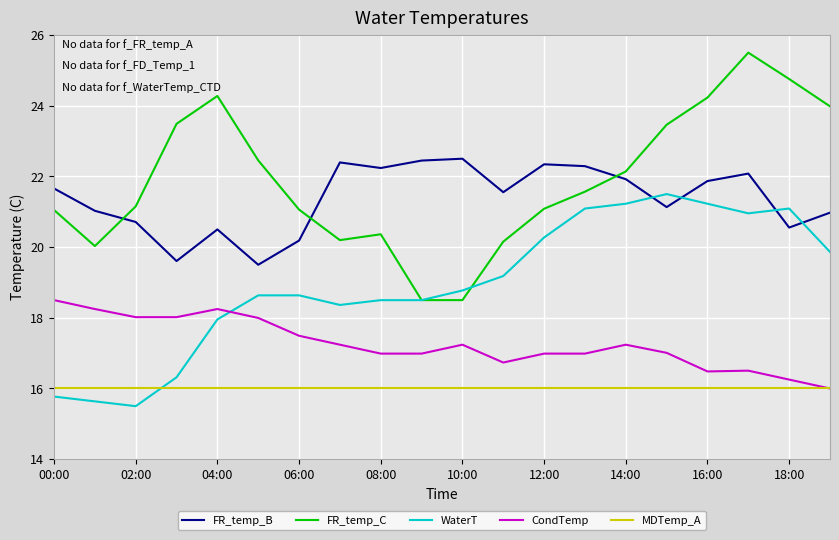

What are all the series names shown in the legend?

FR_temp_B, FR_temp_C, WaterT, CondTemp, MDTemp_A